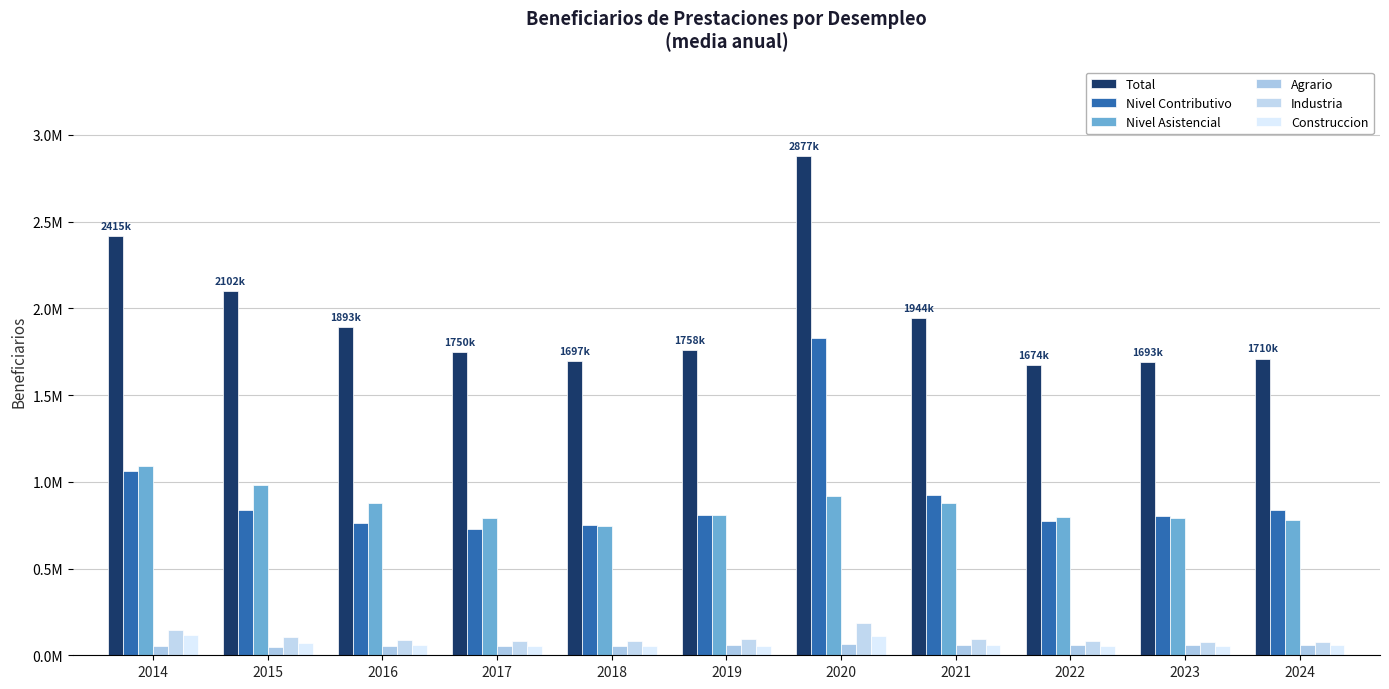

Are the bars grouped side by side (vs. stacked)?

Yes